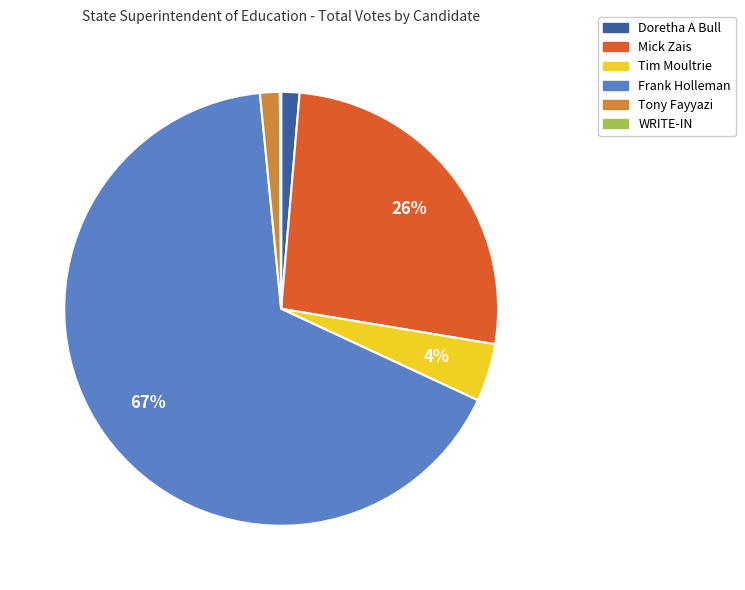

Combined, do Tim Moultrie and Tony Fayyazi account for over 50%?

No